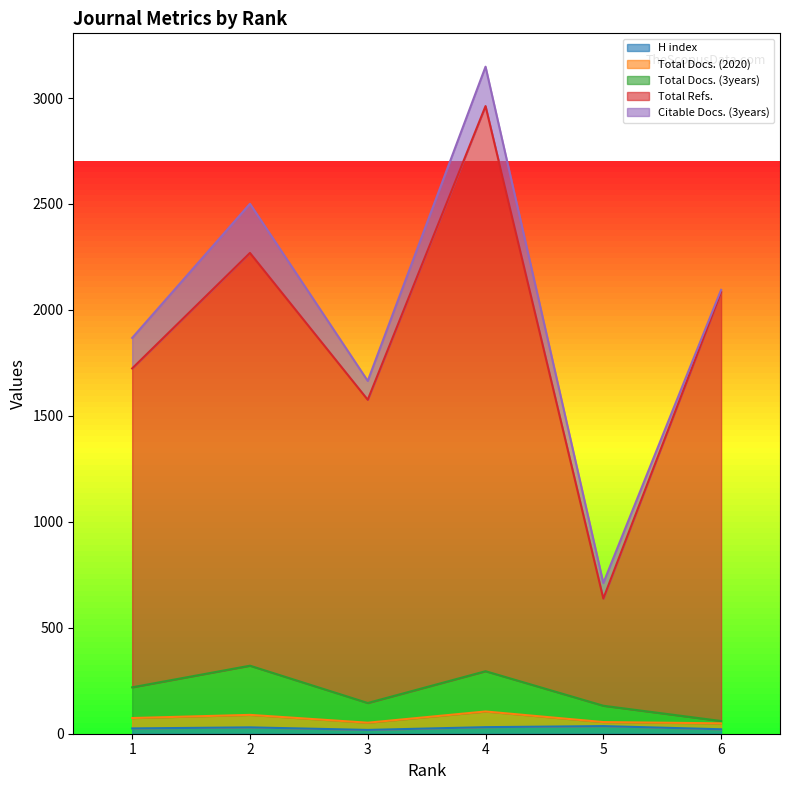

The Total Refs. series shows 2084 at 6. True or false?

True